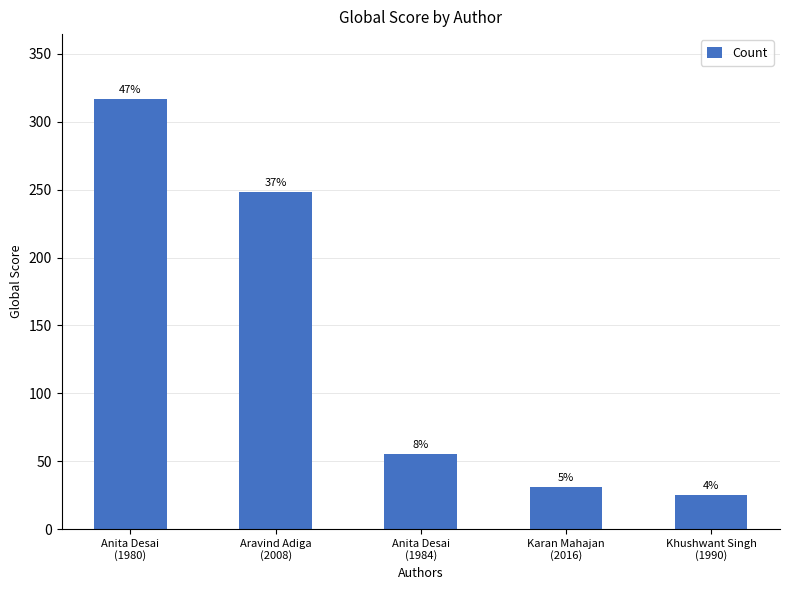

Which label corresponds to the smallest value in the chart?

Khushwant Singh
(1990)